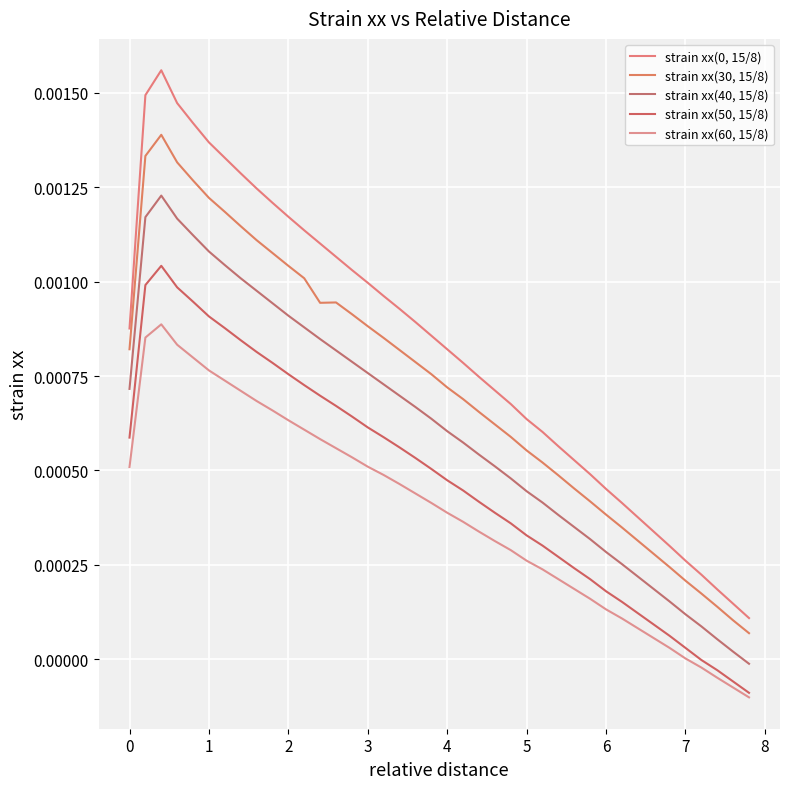

How many interior local peaks does the strain xx(40, 15/8) series have?

1